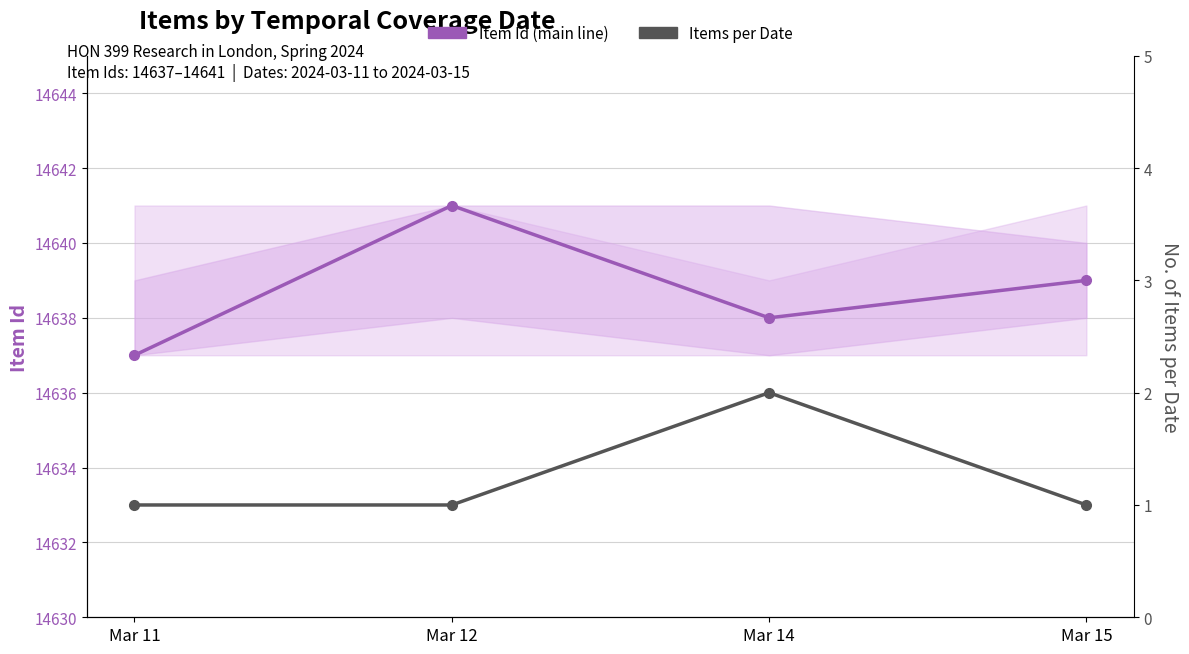

The Item Id (main) series shows 14641 at Mar 12. True or false?

True